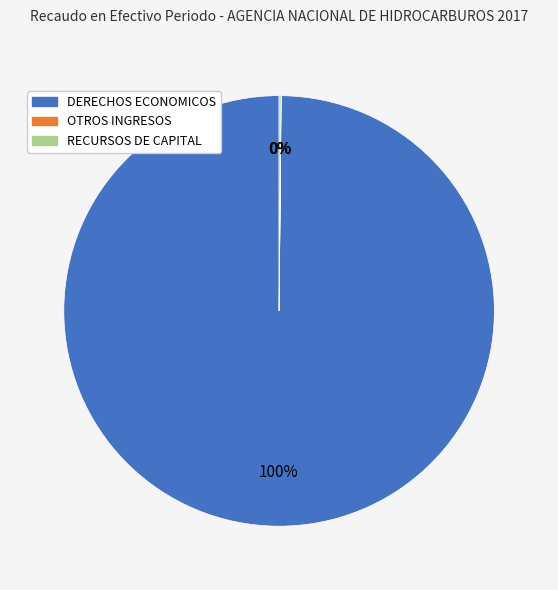

Is there any slice that represents more than half of the pie?

Yes